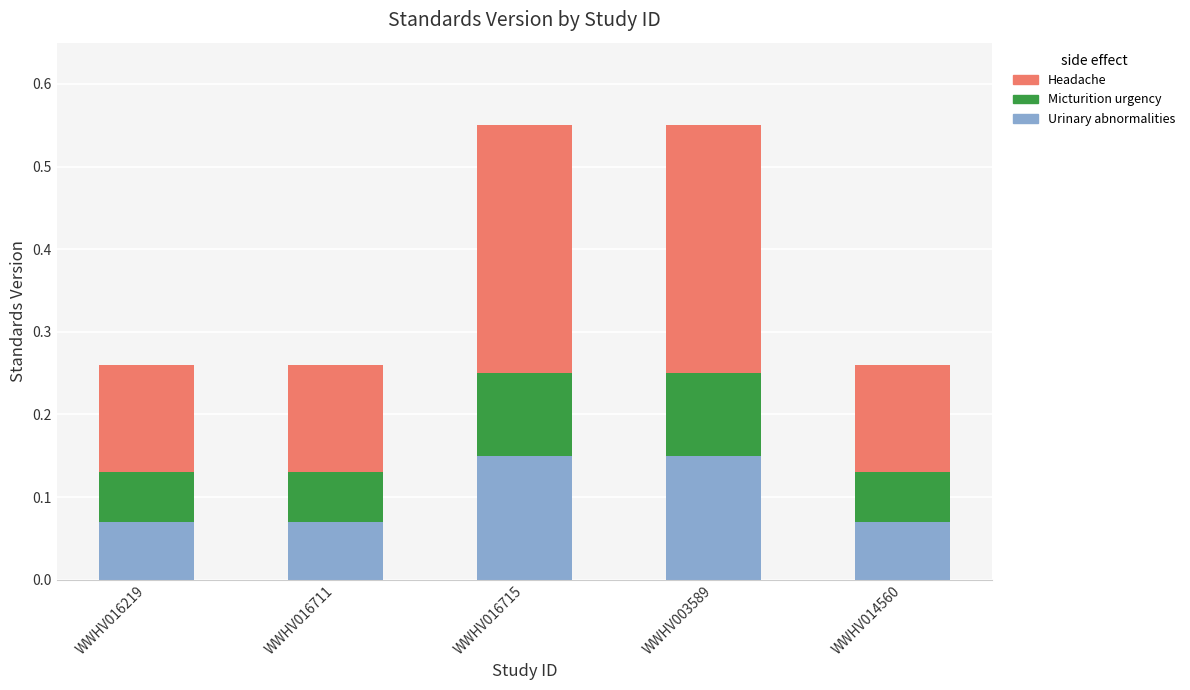

What is the total value across all series at WWHV003589?

0.6